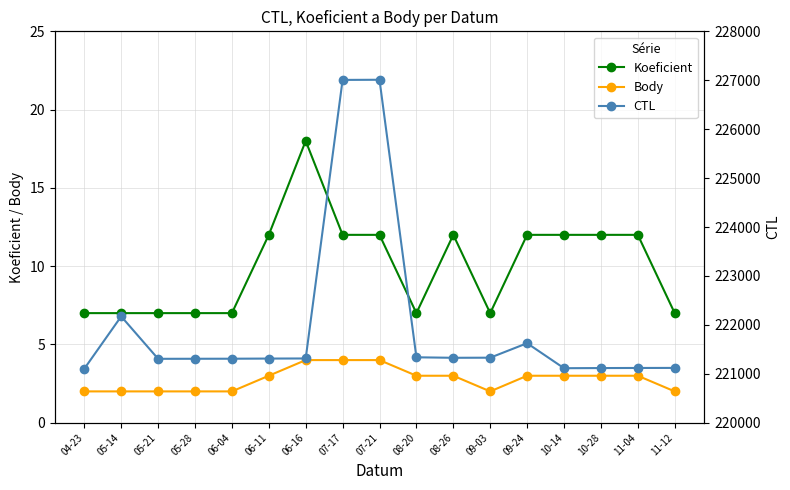

How many lines are shown in the chart?

3